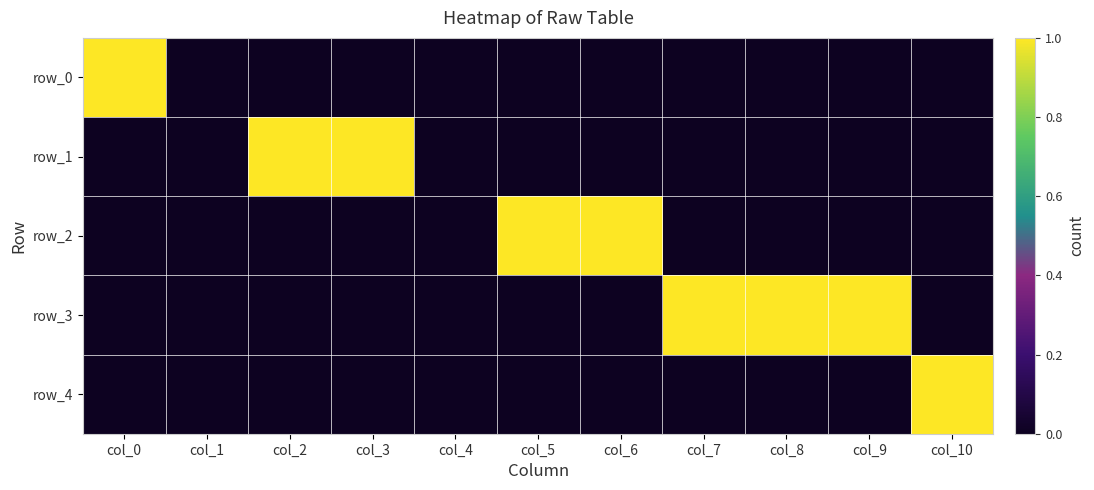

What is the sum of all row_0 values?

1